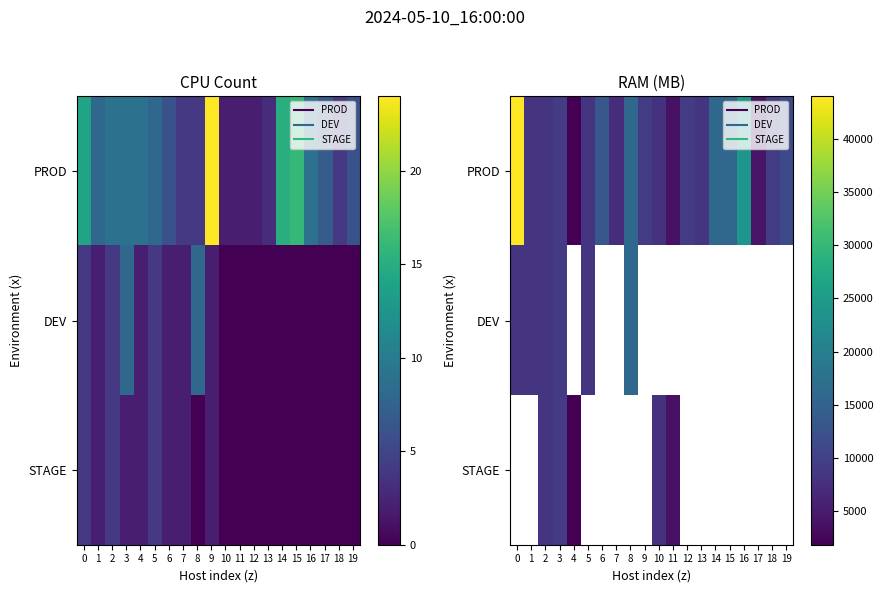

Which series has the widest spread of values?

PROD